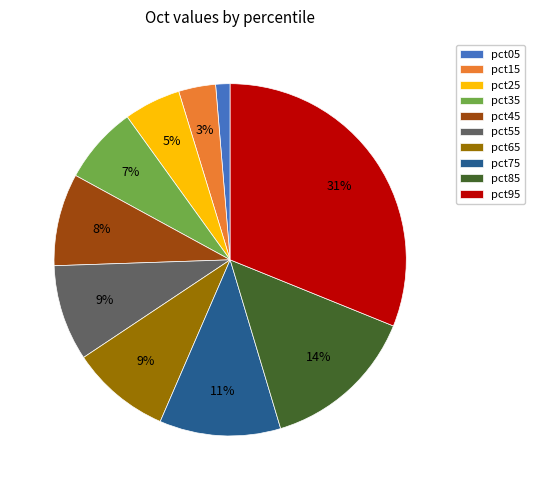

Is it true that pct55 is 3% of the pie?

False